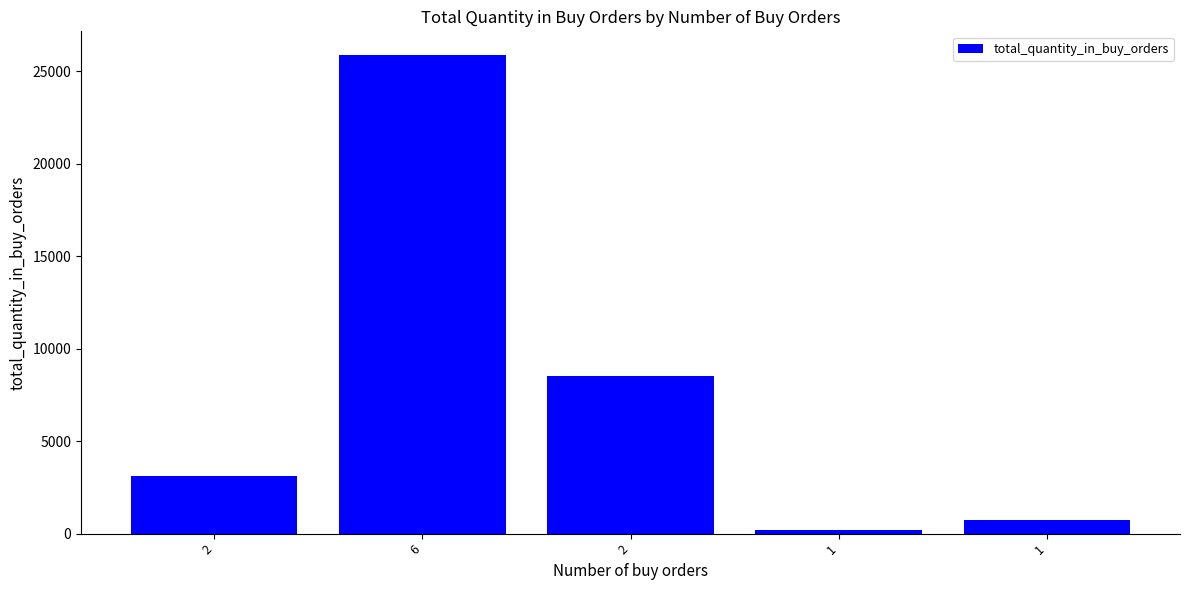

What is the maximum value shown in the chart?

25875